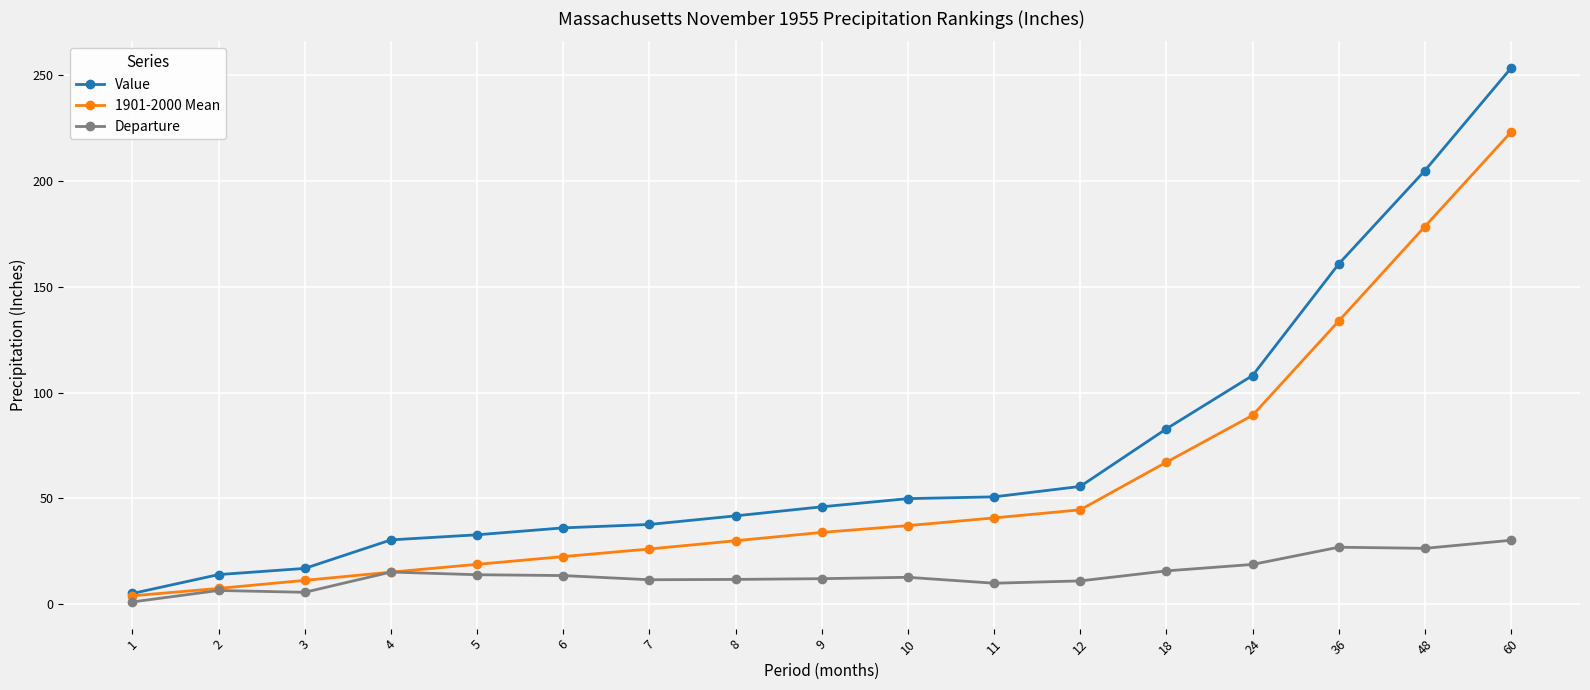

What is the difference between the highest and lowest values at 7?

26.1